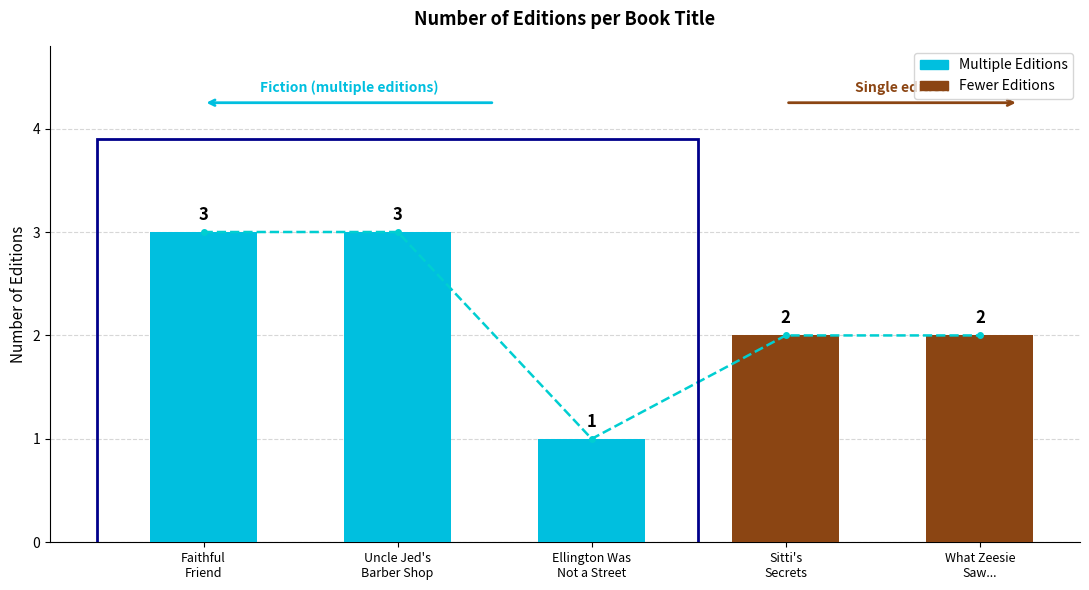

At which label does the data first exceed 2?

Faithful
Friend